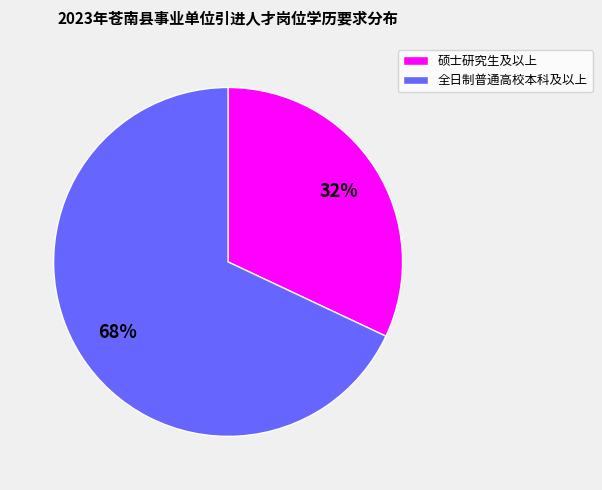

What is the largest slice in the pie chart?

全日制普通高校本科及以上